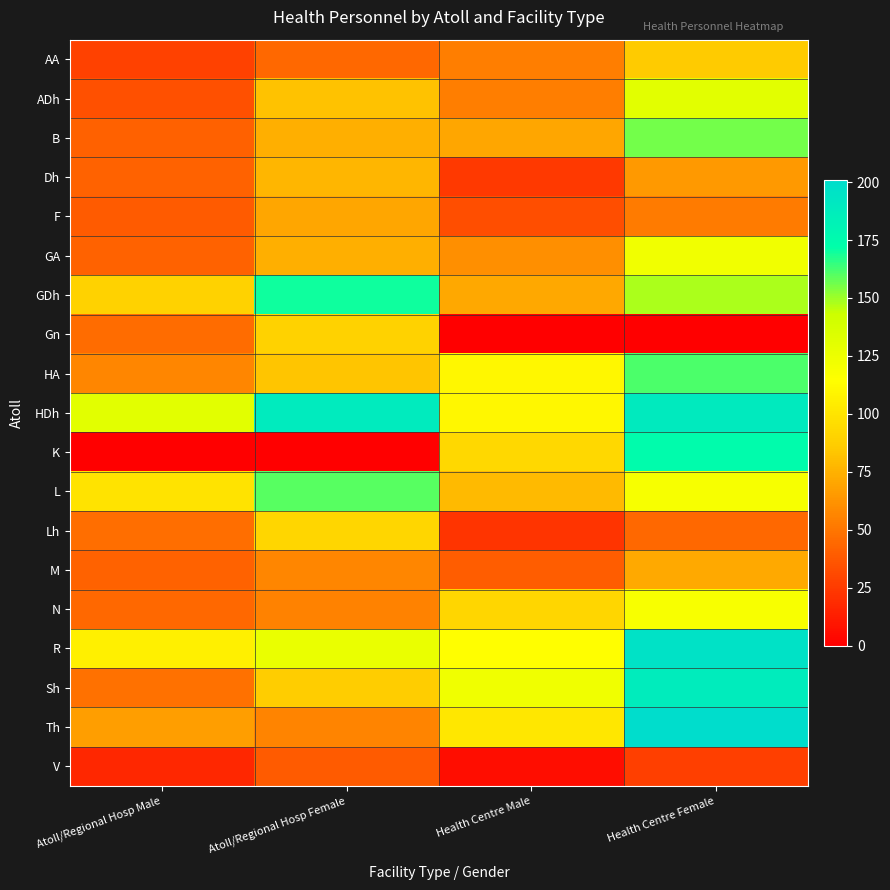

Which category has the lowest value across all series?

Health Centre Male